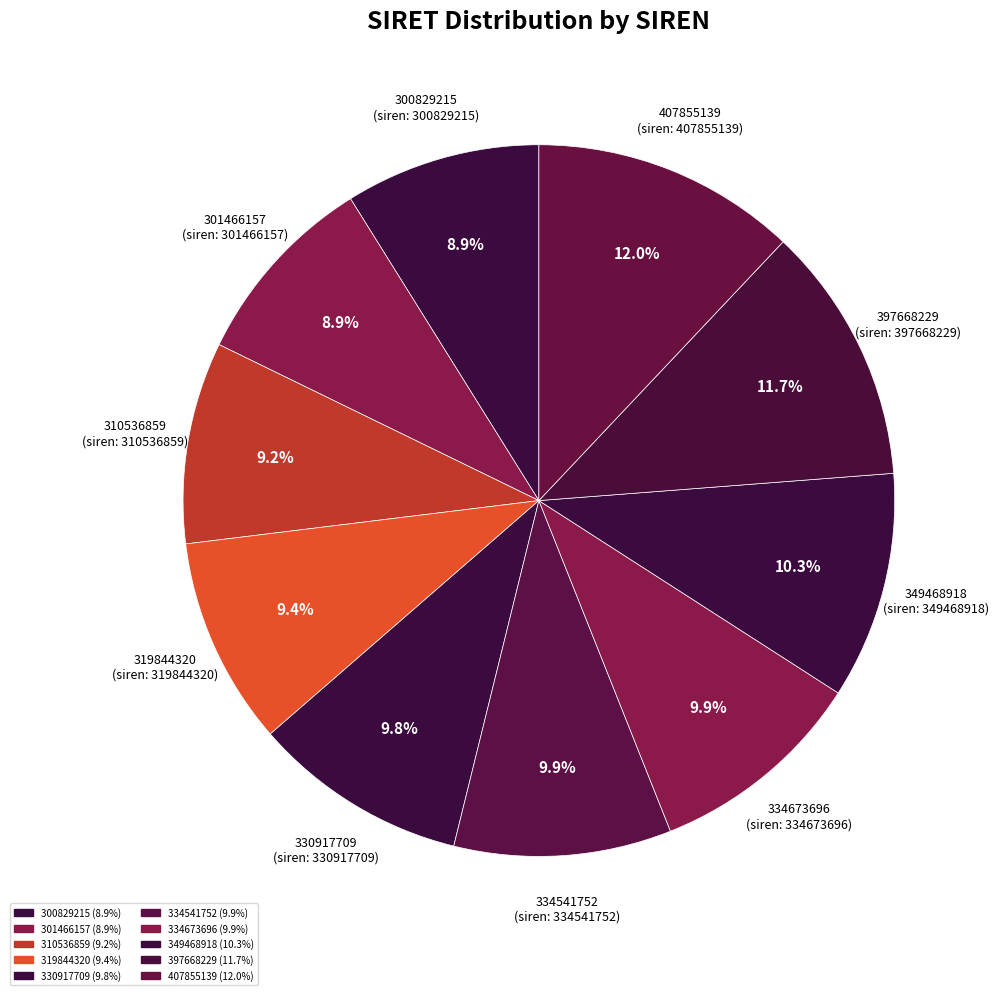

Is there any slice that represents more than half of the pie?

No